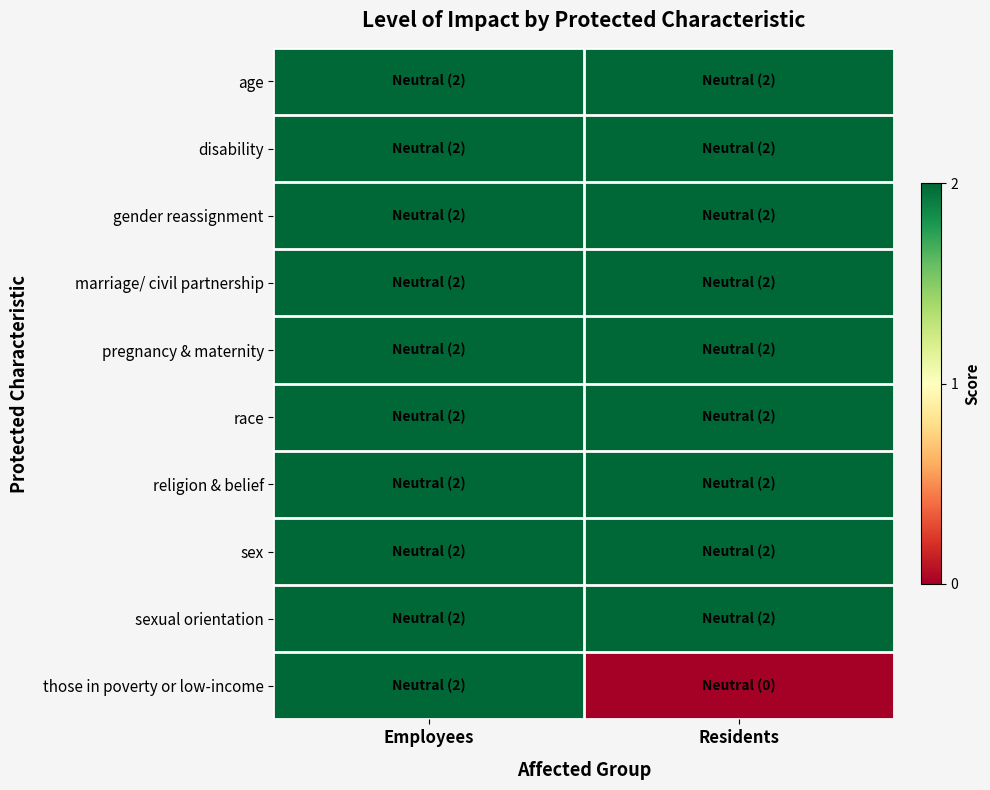

At how many categories does at least one series exceed 1?

2